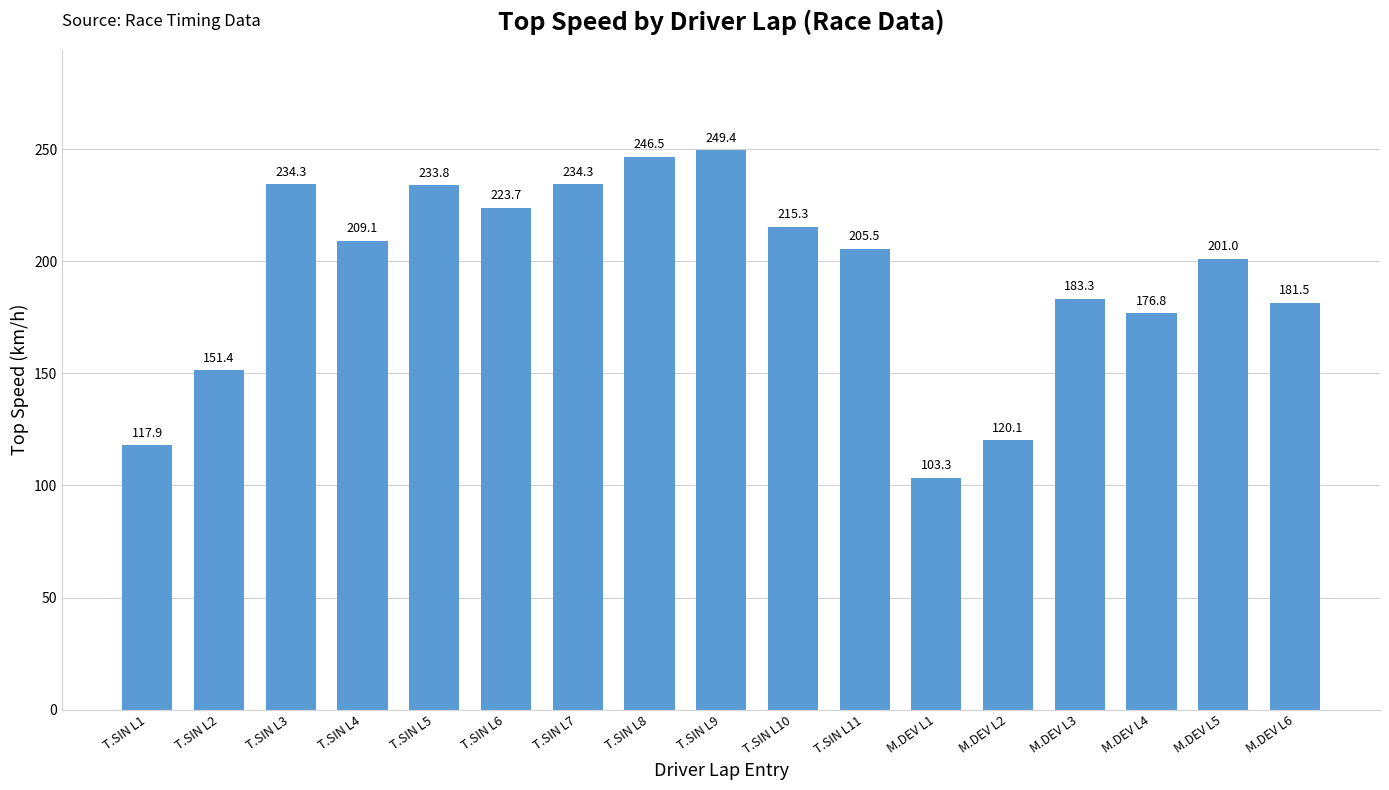

What position from the right is T.SIN L6?

12